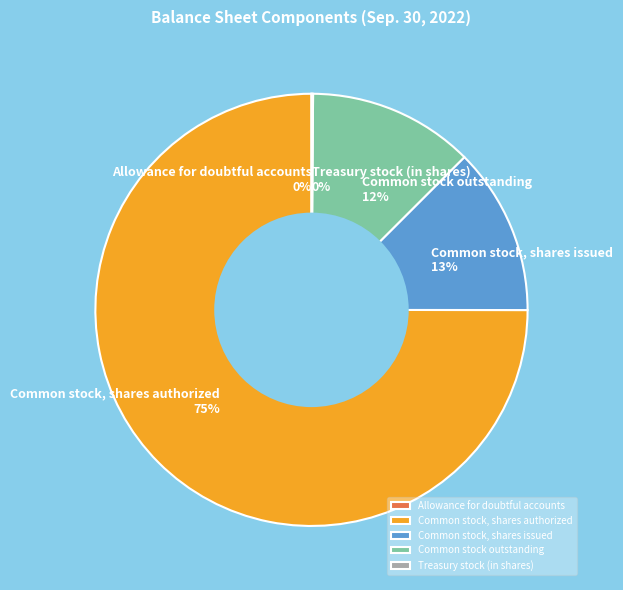

To the nearest percent, what portion does Common stock, shares issued represent?

13%